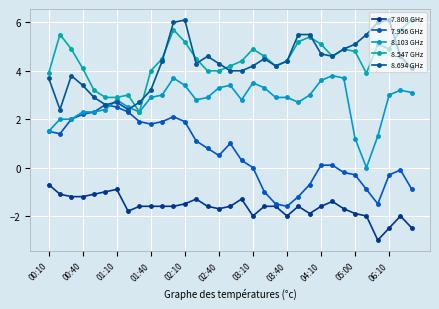

Is this an area chart (filled region under the line)?

No